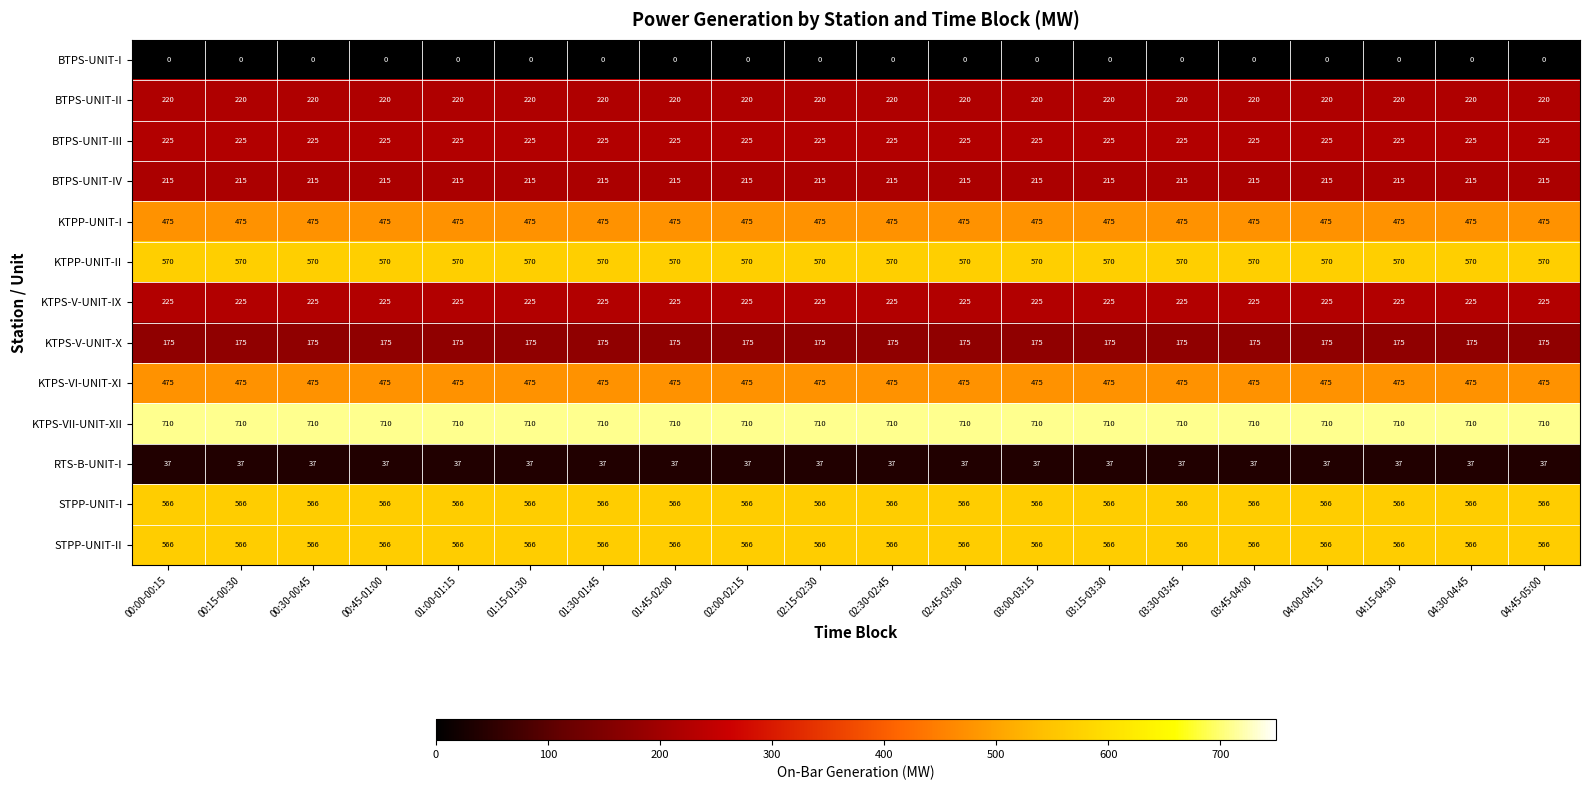

What is the difference between the highest and lowest values at 01:15-01:30?

710